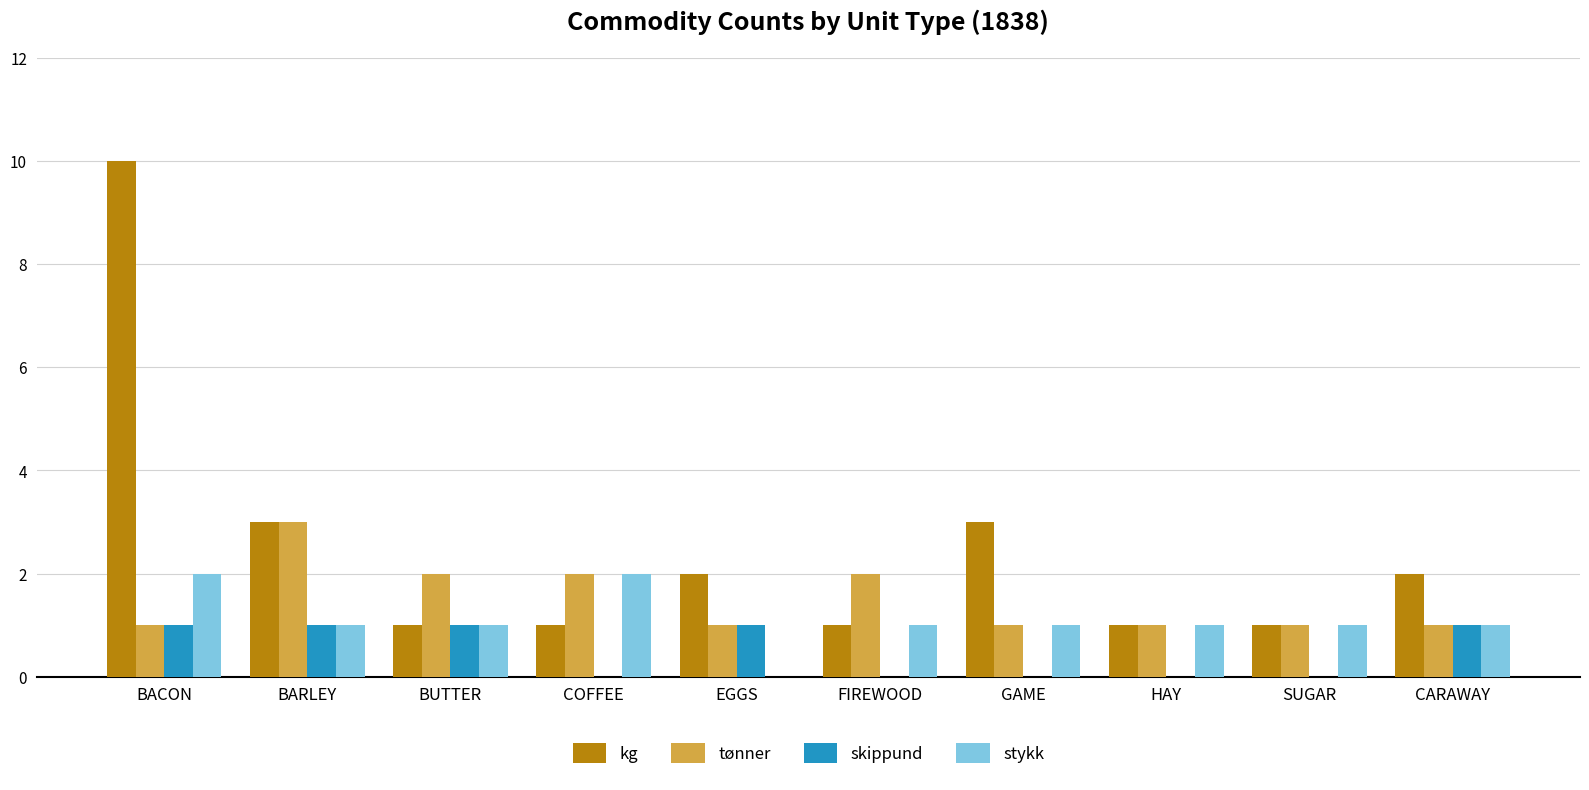

The value of tønner at BARLEY is 3. True or false?

True